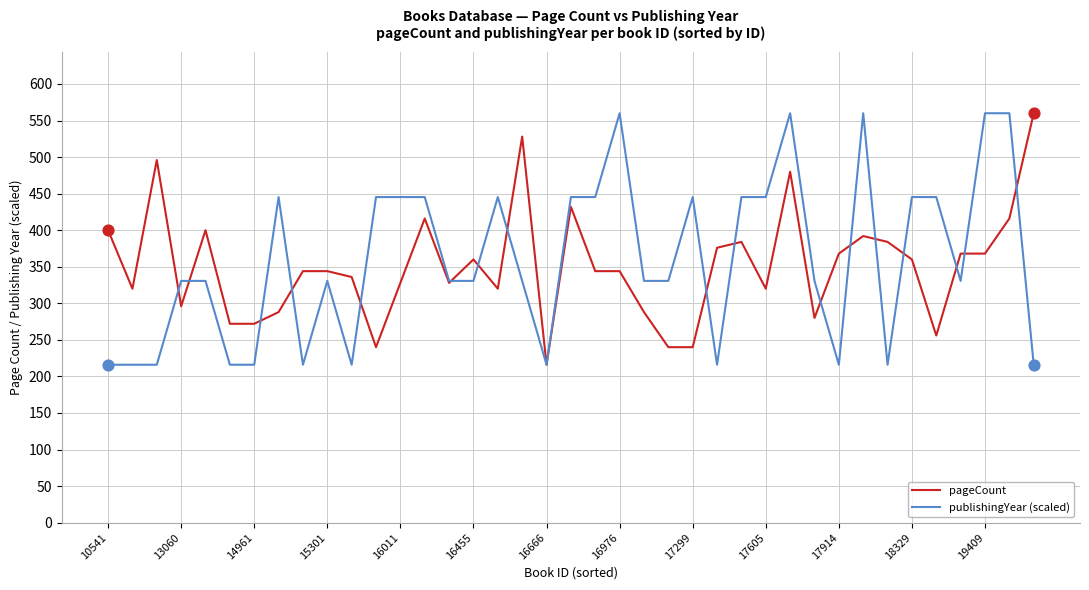

What is the maximum value shown in the chart?

560.0